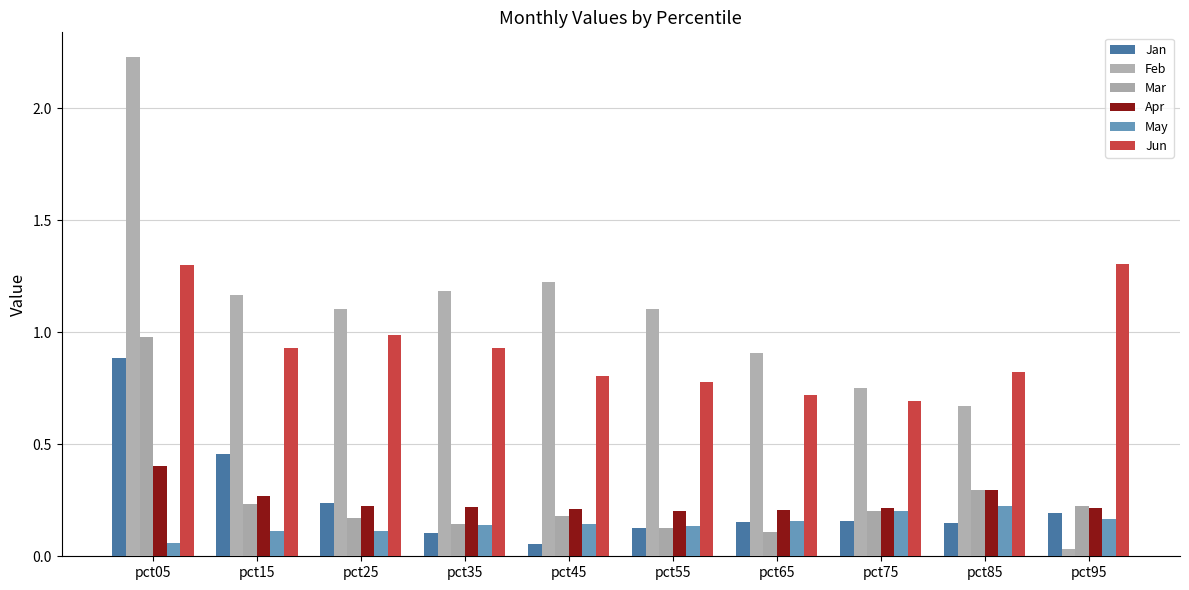

What is the sum of the Apr values at pct05 and pct15?

0.7